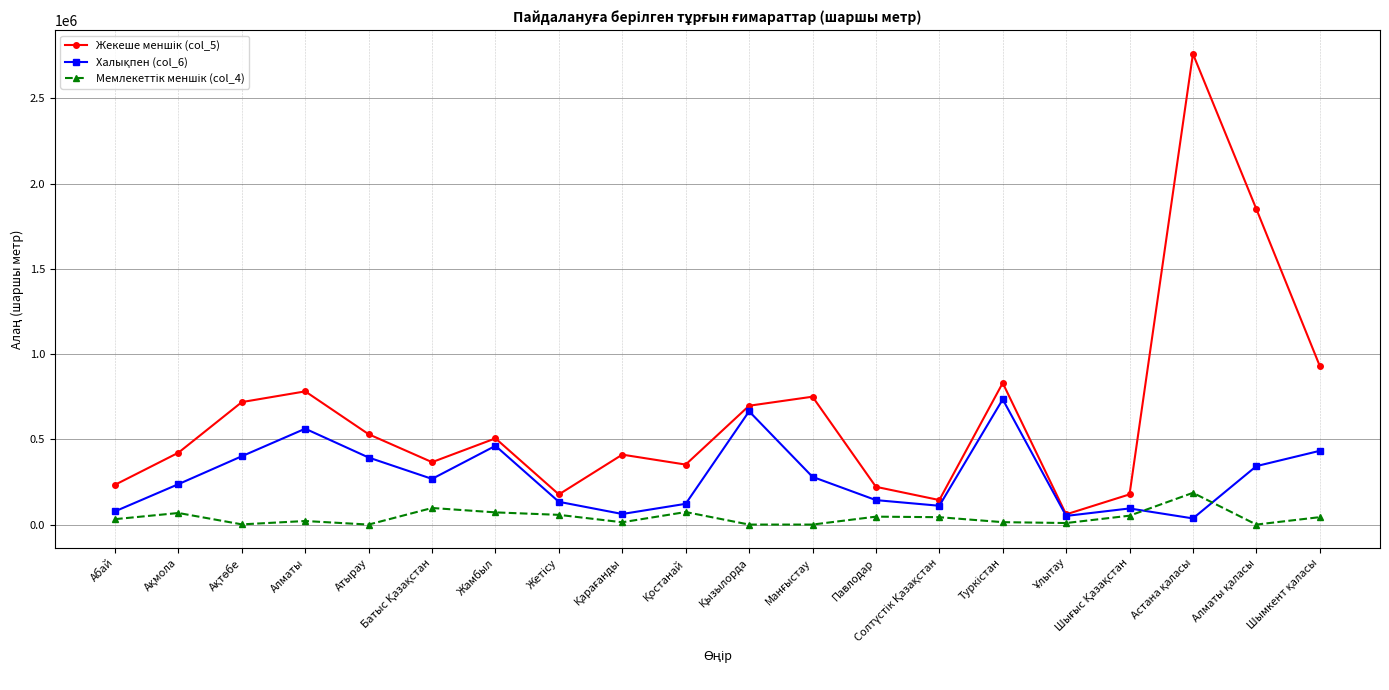

What is the label of the 1st point from the left?

Абай